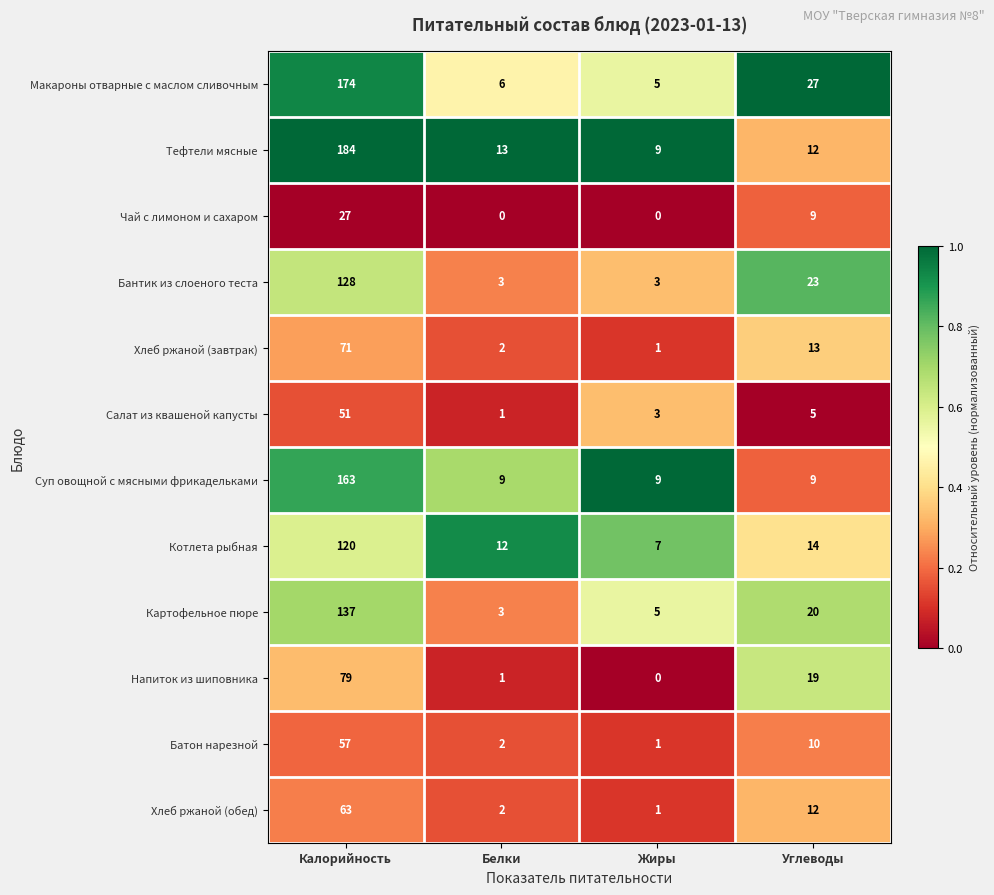

List the series in order of their peak value, highest first.

Тефтели мясные, Макароны отварные с маслом сливочным, Суп овощной с мясными фрикадельками, Картофельное пюре, Бантик из слоеного теста, Котлета рыбная, Напиток из шиповника, Хлеб ржаной (завтрак), Хлеб ржаной (обед), Батон нарезной, Салат из квашеной капусты, Чай с лимоном и сахаром